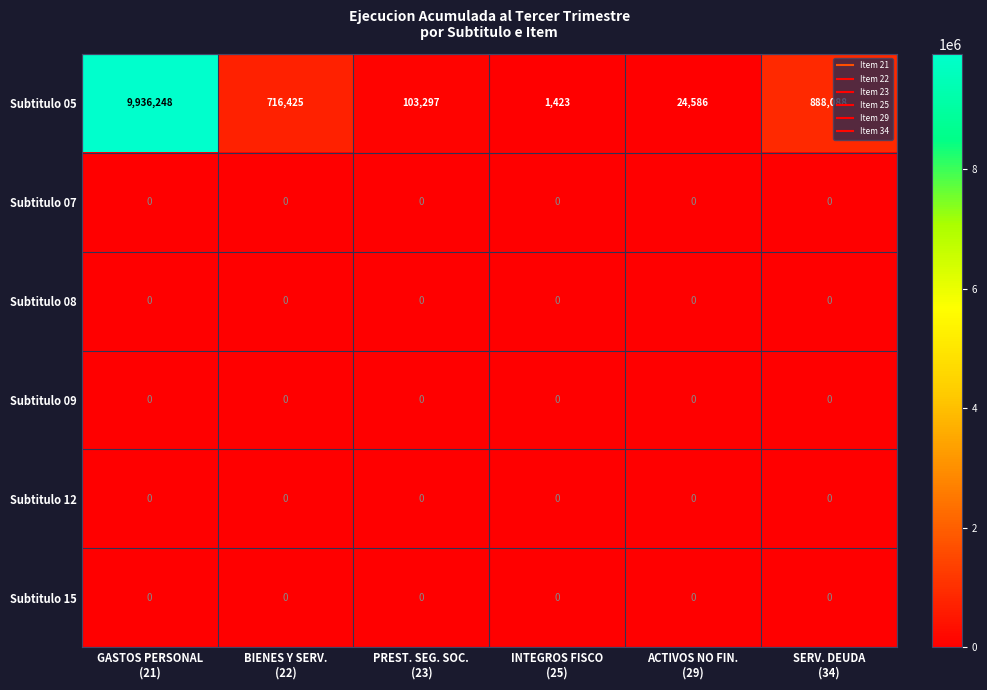

Which series has the largest total across all categories?

Subtitulo 05